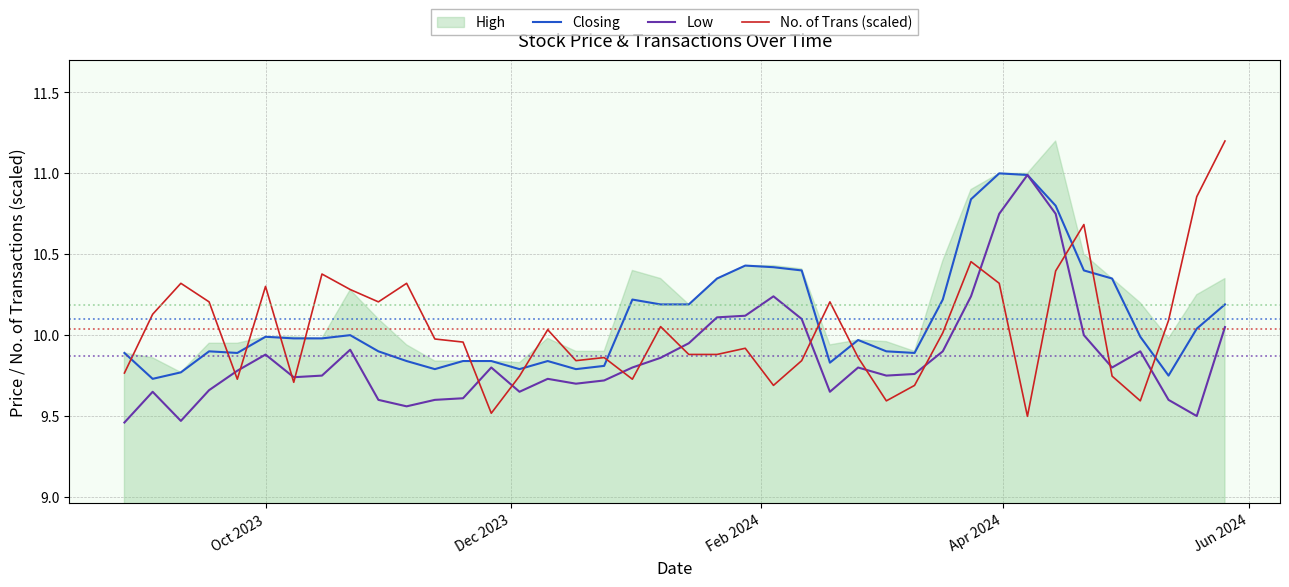

Reading left to right, extract all data points from this chart.

Closing: 9.9	9.7	9.8	9.9	9.9	10.0	10.0	10.0	10.0	9.9	9.8	9.8	9.8	9.8	9.8	9.8	9.8	9.8	10.2	10.2	10.2	10.3	10.4	10.4	10.4	9.8	10.0	9.9	9.9	10.2	10.8	11.0	11.0	10.8	10.4	10.3	10.0	9.8	10.0	10.2
Low: 9.5	9.7	9.5	9.7	9.8	9.9	9.7	9.8	9.9	9.6	9.6	9.6	9.6	9.8	9.7	9.7	9.7	9.7	9.8	9.9	9.9	10.1	10.1	10.2	10.1	9.7	9.8	9.8	9.8	9.9	10.2	10.8	11.0	10.8	10.0	9.8	9.9	9.6	9.5	10.1
No. of Trans (scaled): 9.8	10.1	10.3	10.2	9.7	10.3	9.7	10.4	10.3	10.2	10.3	10.0	10.0	9.5	9.7	10.0	9.8	9.9	9.7	10.1	9.9	9.9	9.9	9.7	9.8	10.2	9.9	9.6	9.7	10.0	10.5	10.3	9.5	10.4	10.7	9.7	9.6	10.1	10.9	11.2